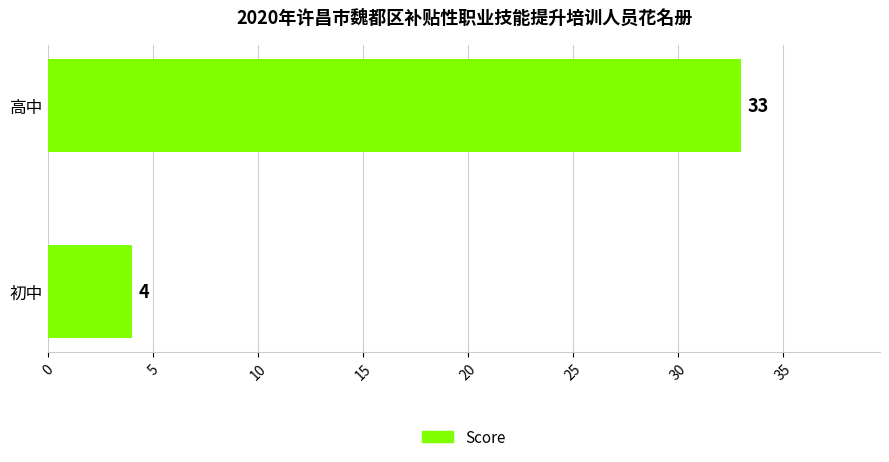

Rank the categories by value from lowest to highest.

初中, 高中